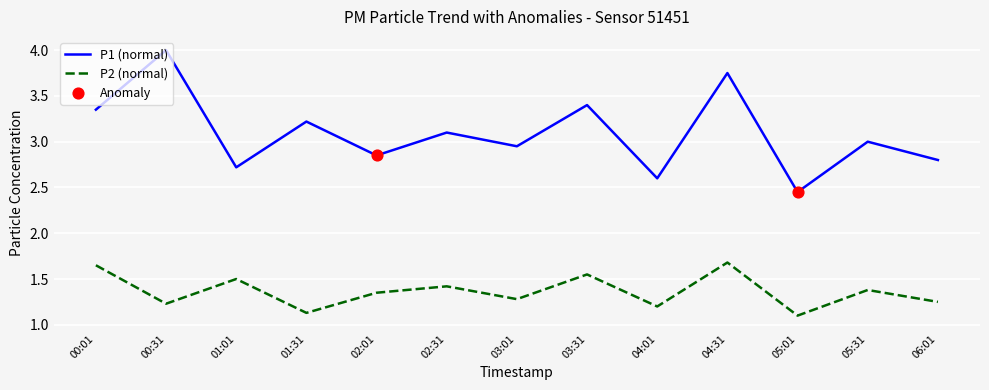

Which series has the largest total across all categories?

P1 (normal)